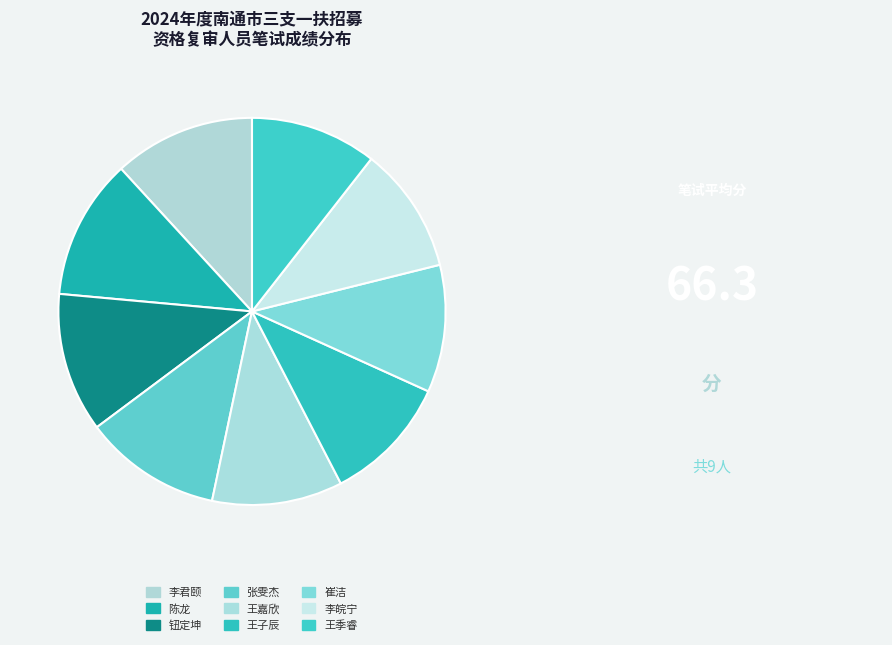

Does 崔洁 represent more than half of the total?

No